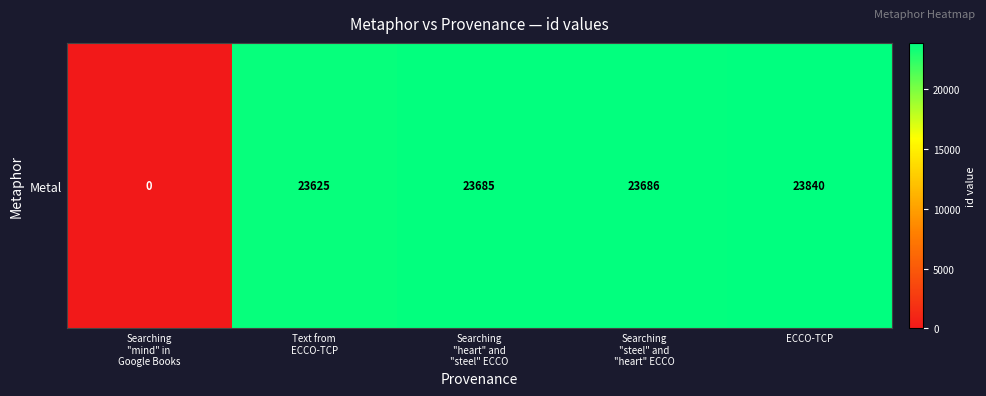

Reading left to right, extract all data points from this chart.

0	23625	23685	23686	23840